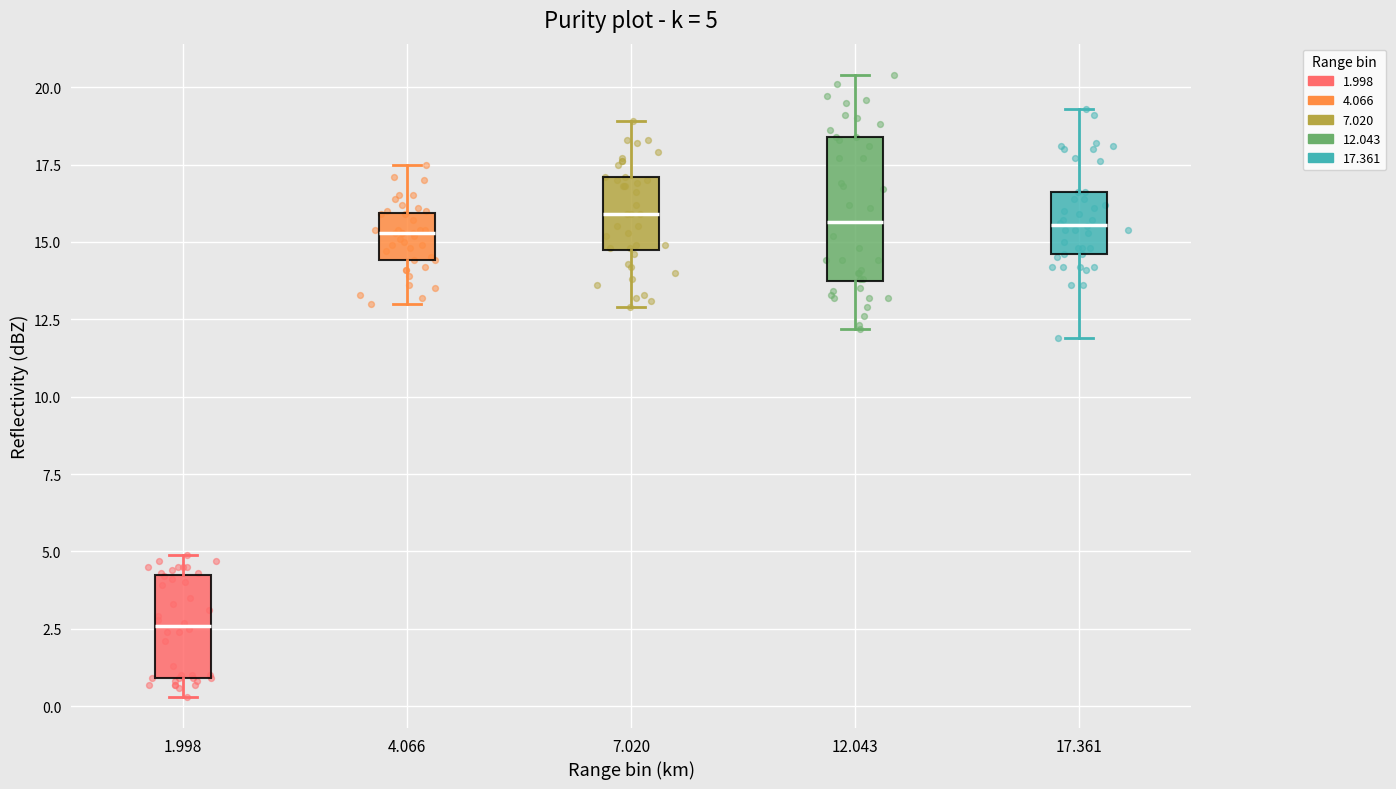

Comparing the boxes themselves (not the whiskers), which one is the tallest?

12.043